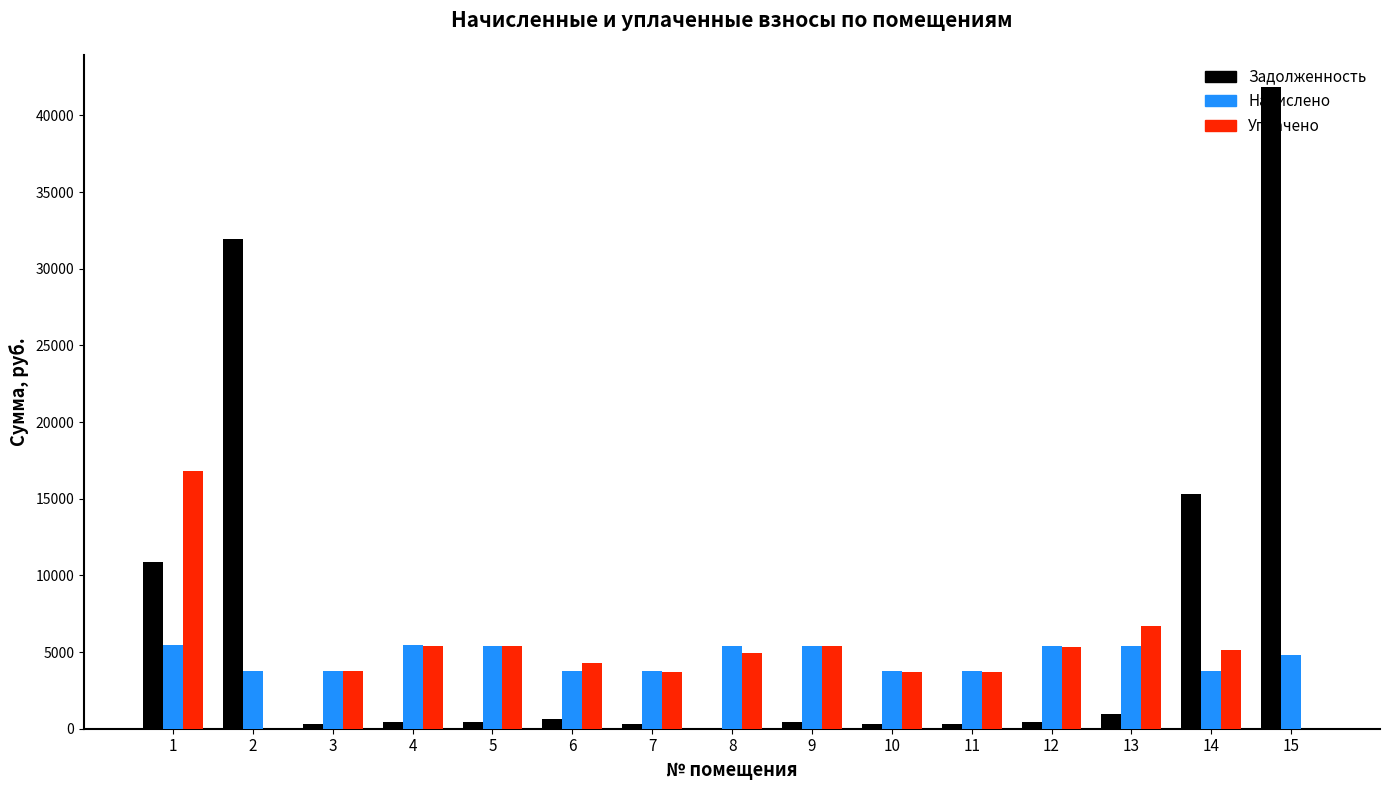

What is the maximum value shown in the chart?

41860.2